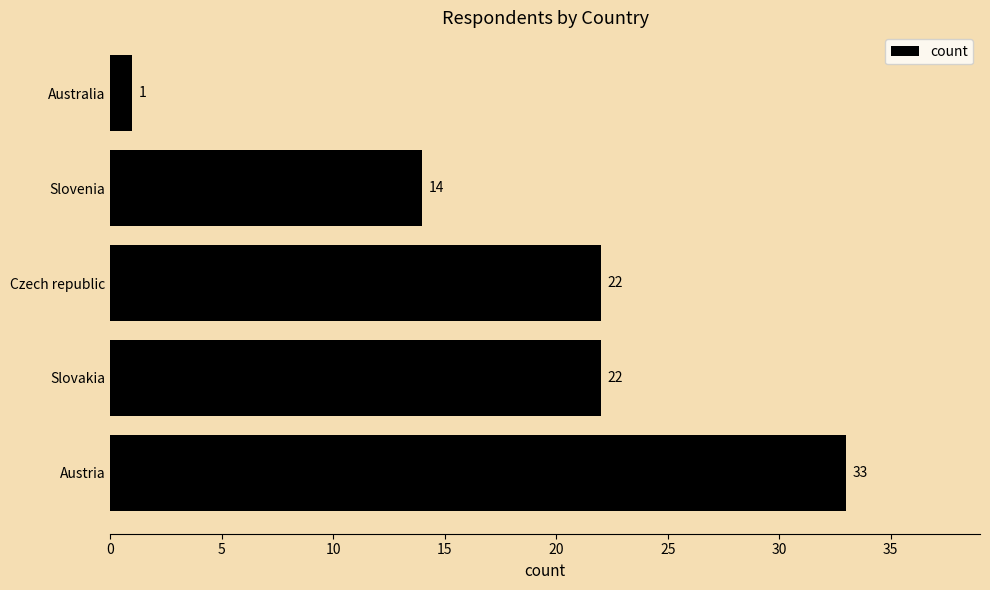

Which label corresponds to the smallest value in the chart?

Australia